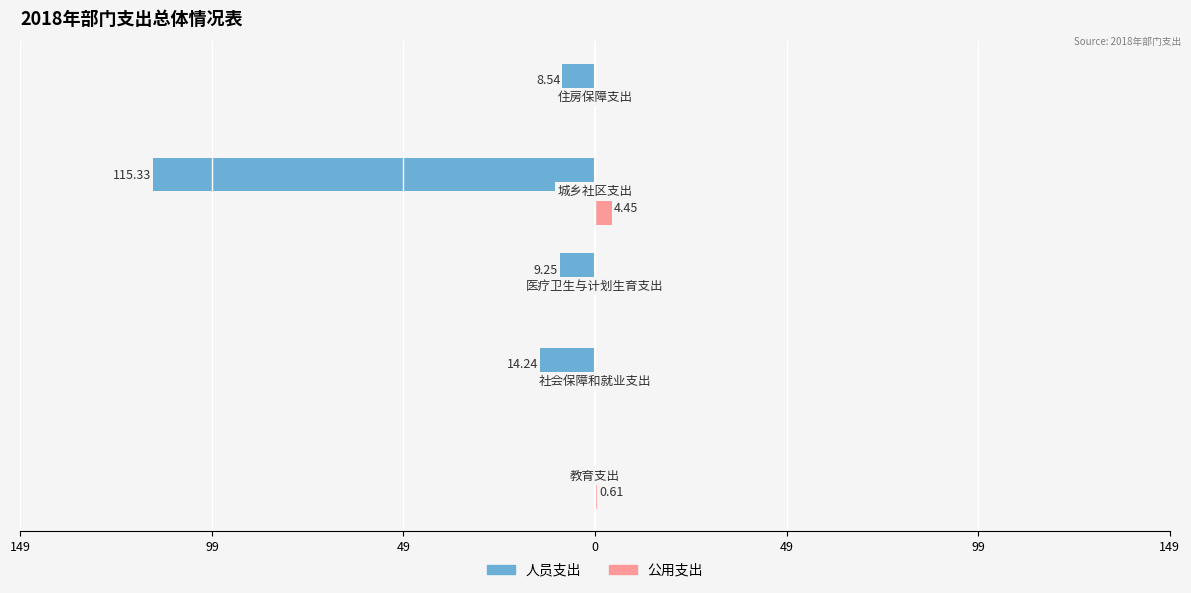

What are all the series names shown in the legend?

人员支出, 公用支出